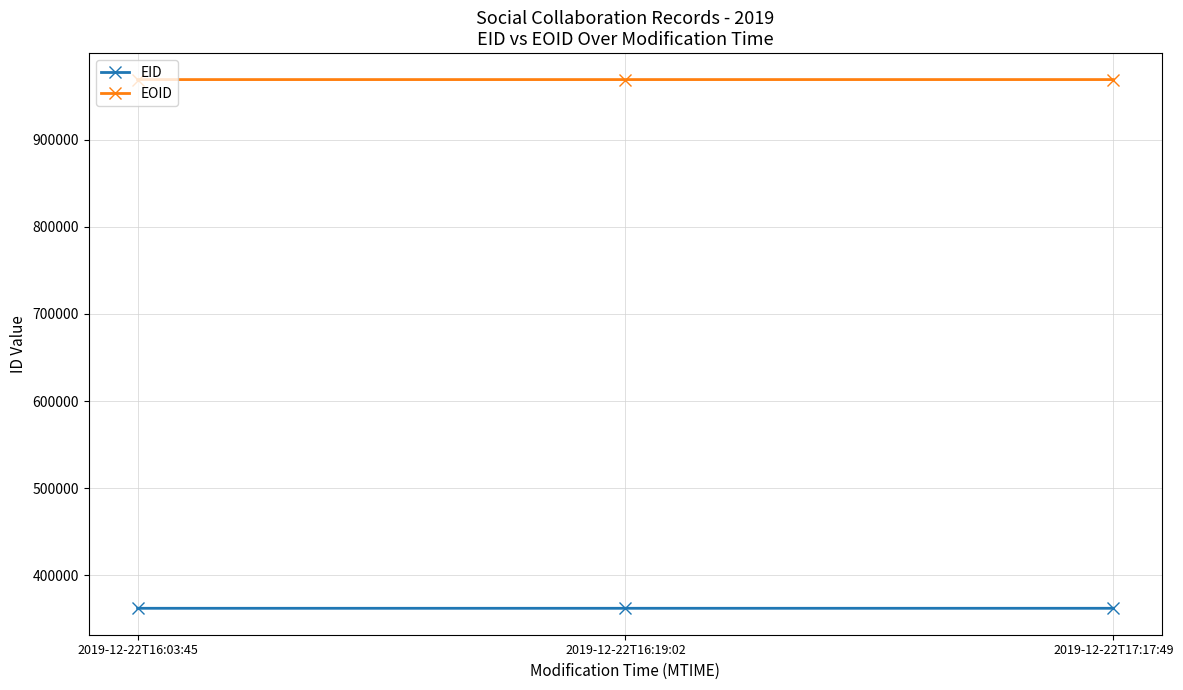

What is the maximum value shown in the chart?

968879